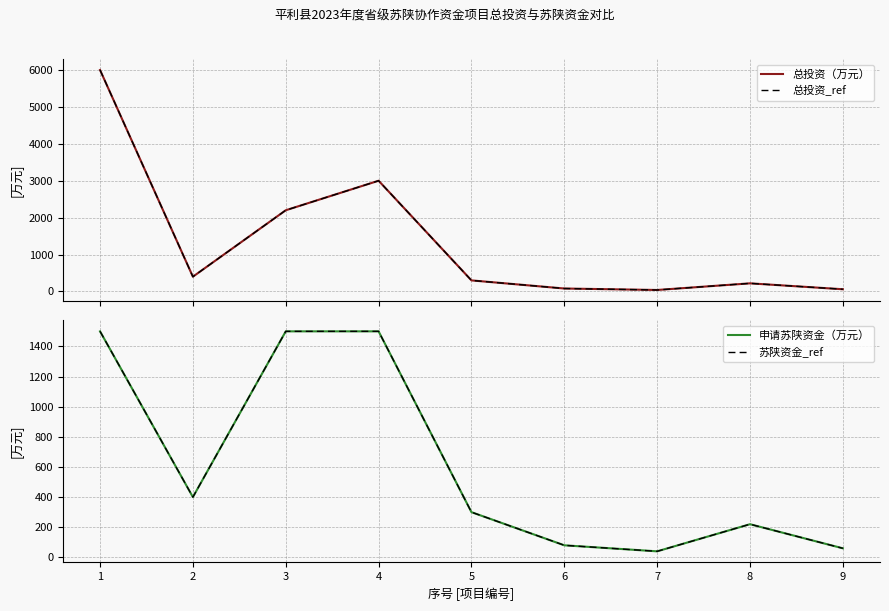

Where does the 苏陕资金_ref series first go above 300?

1